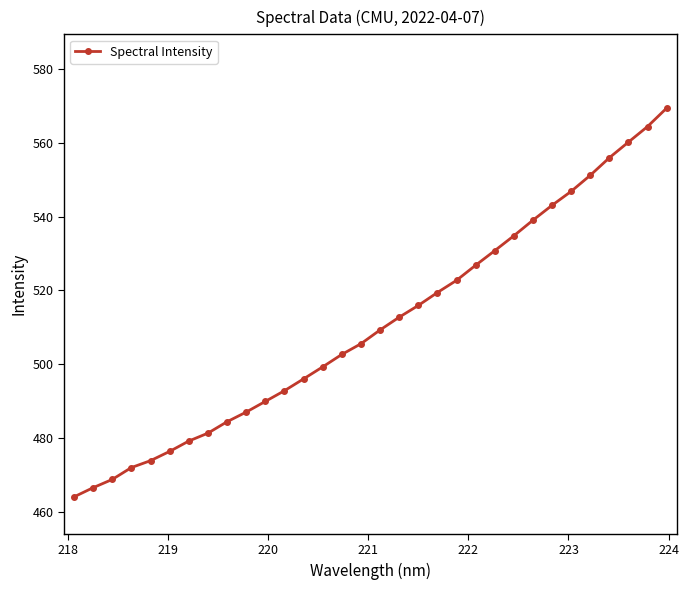

What is the average value?

510.7